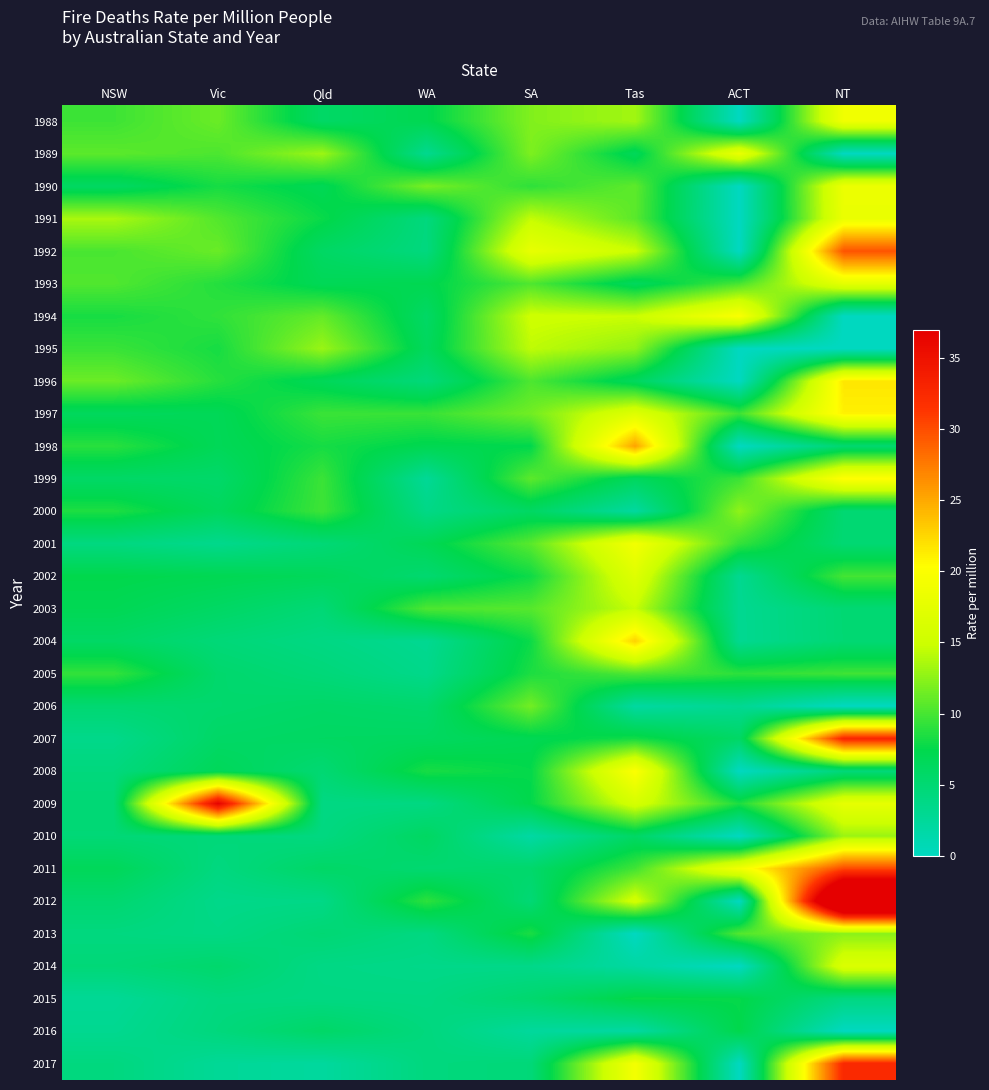

Rank the series at SA from highest to lowest value.

1992, 1994, 1991, 1995, 1988, 1989, 2006, 1997, 1999, 2001, 2003, 1993, 1996, 1990, 2005, 2013, 2002, 2004, 2008, 2009, 1998, 2007, 2000, 2011, 2015, 2012, 2017, 2014, 2016, 2010